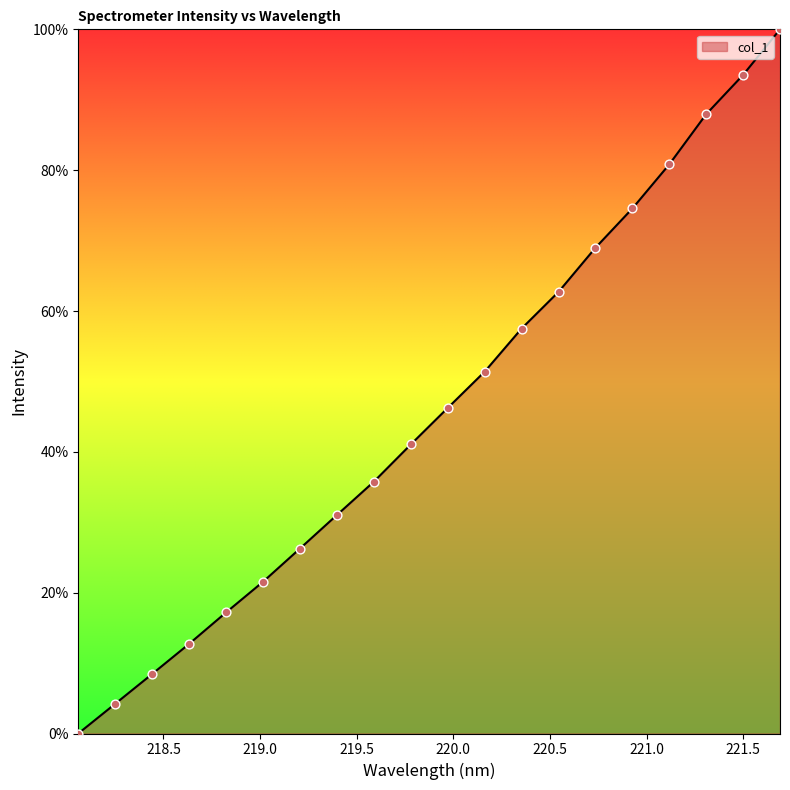

What is the maximum value shown in the chart?

100.0